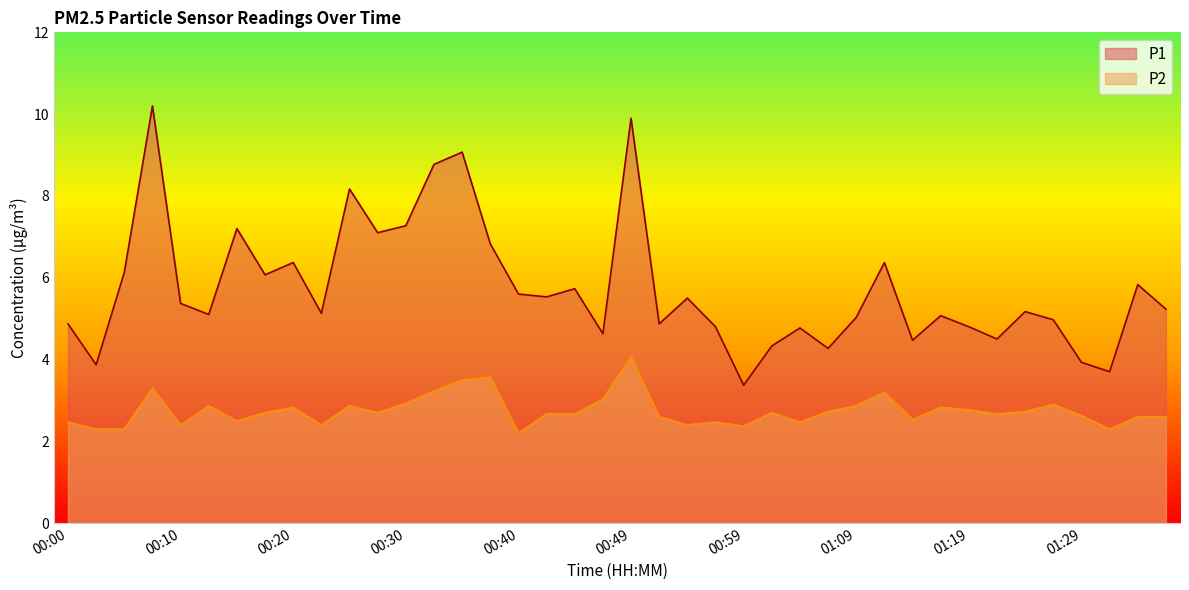

True or false: P1 and P2 cross at least once.

False